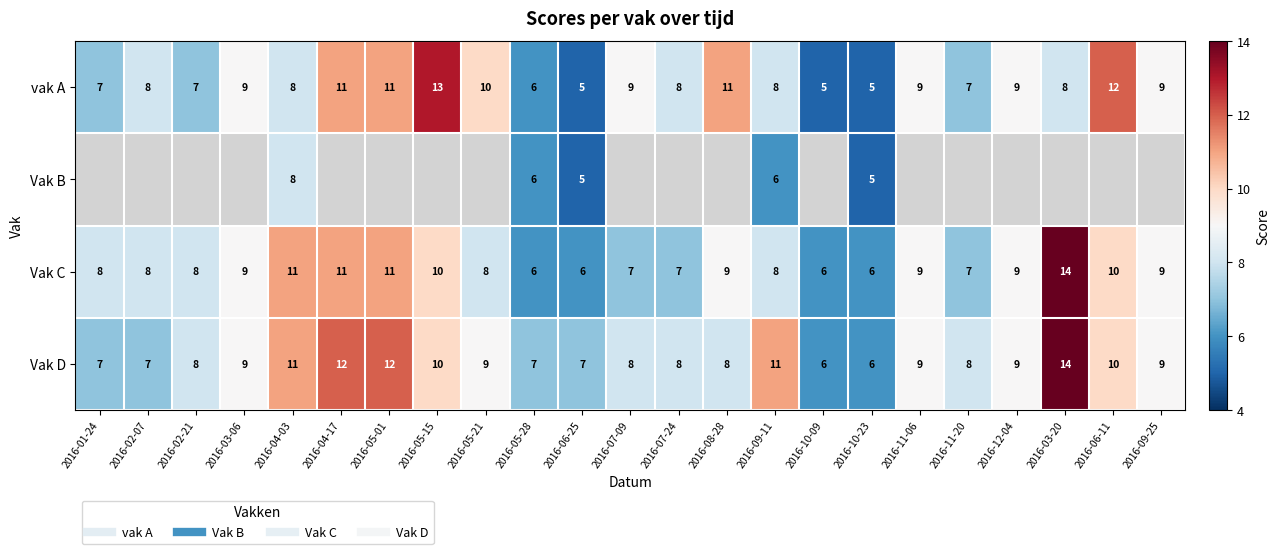

At how many categories does at least one series exceed 13?

1